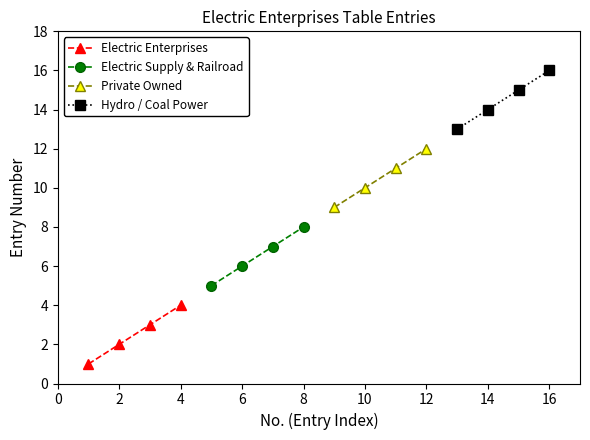

Is it true that Electric Enterprises equals 2 at 2?

True